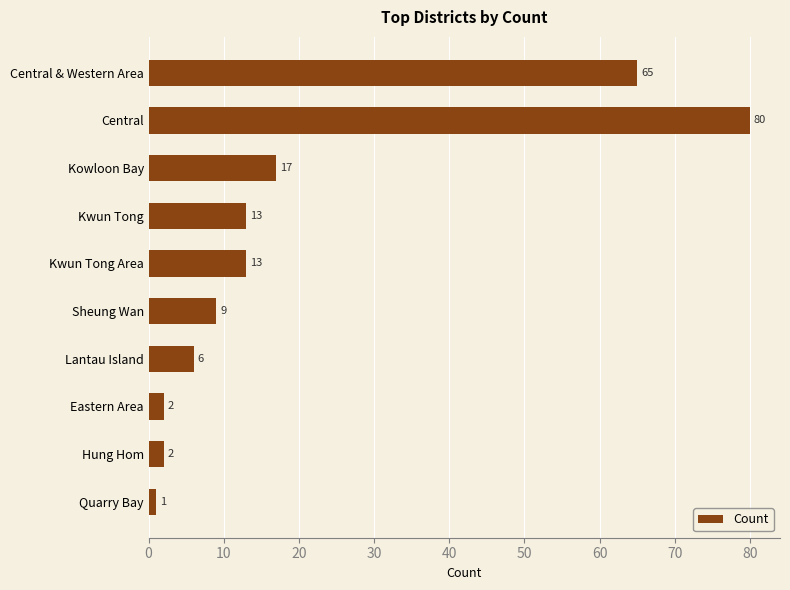

The value at Quarry Bay is 1. True or false?

True